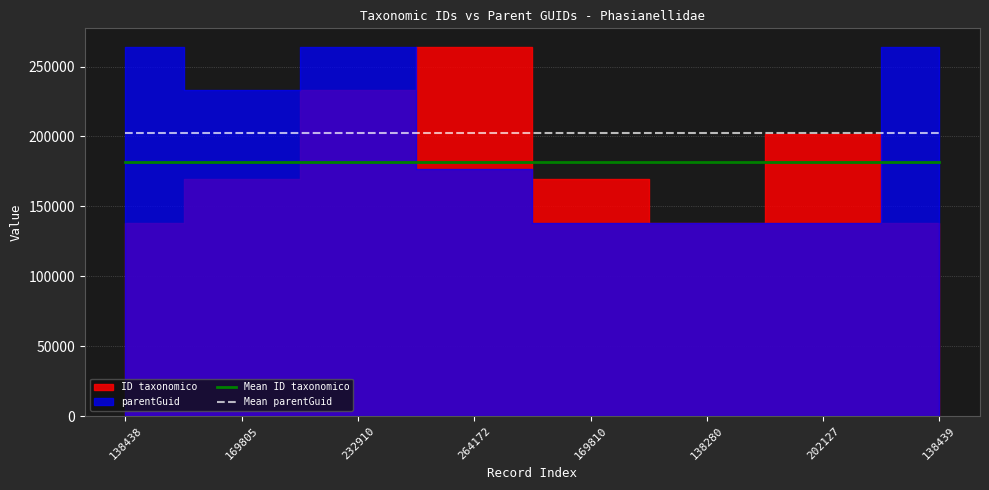

What is the average value of the Mean parentGuid series?

202197.8